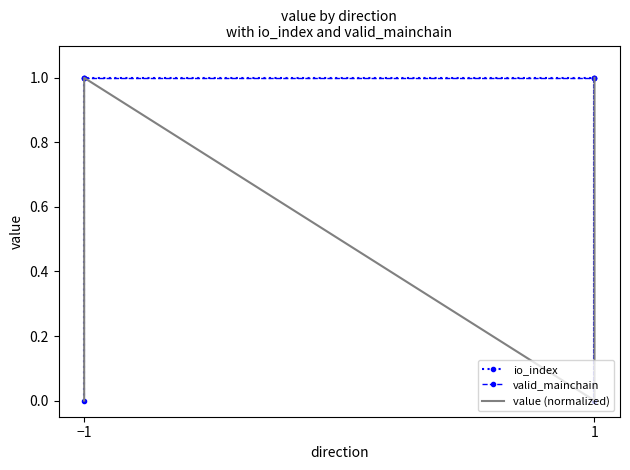

At which category is the sum across all series the highest?

−1